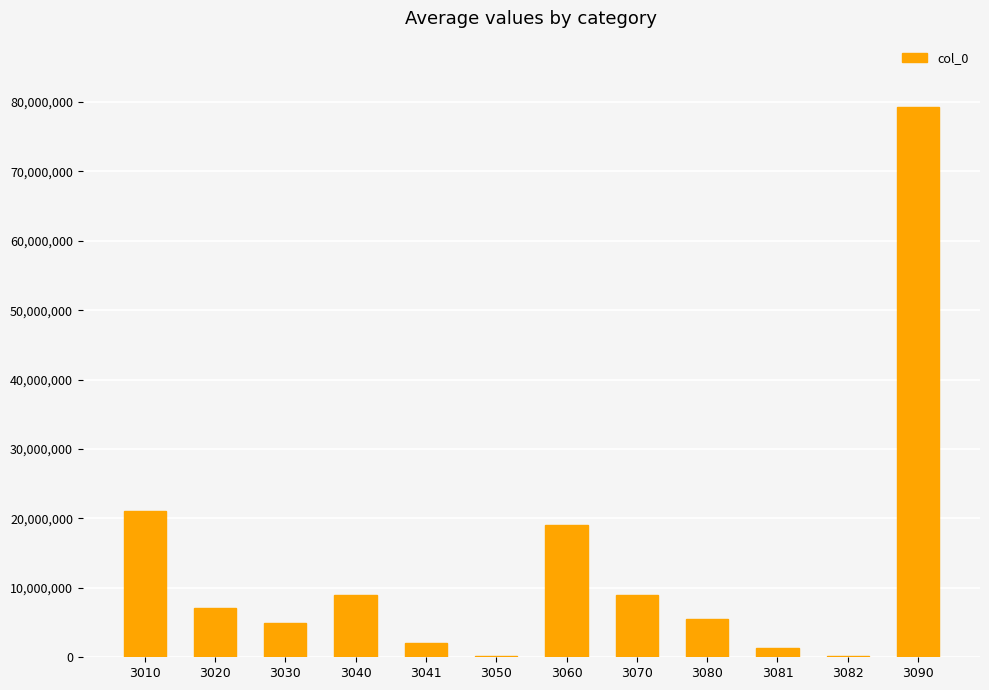

What is the sum of the values at 3020 and 3010?

28132190